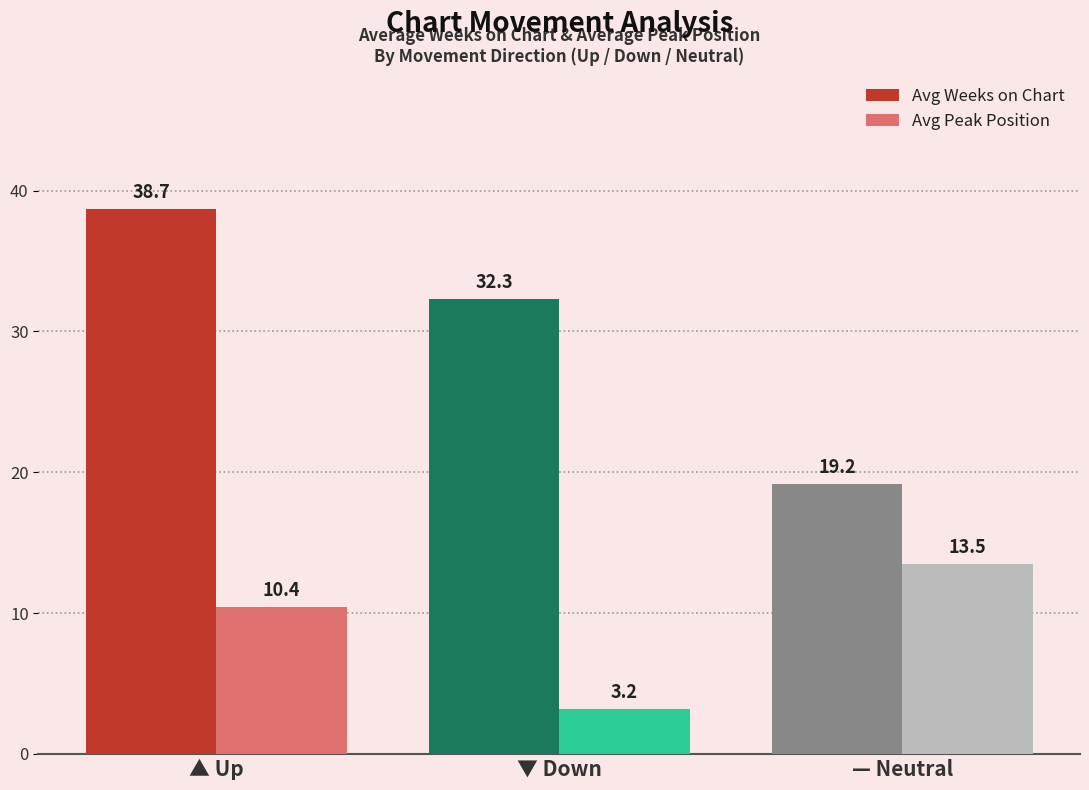

True or false: Avg Weeks on Chart has a value of 4.2 at — Neutral.

False